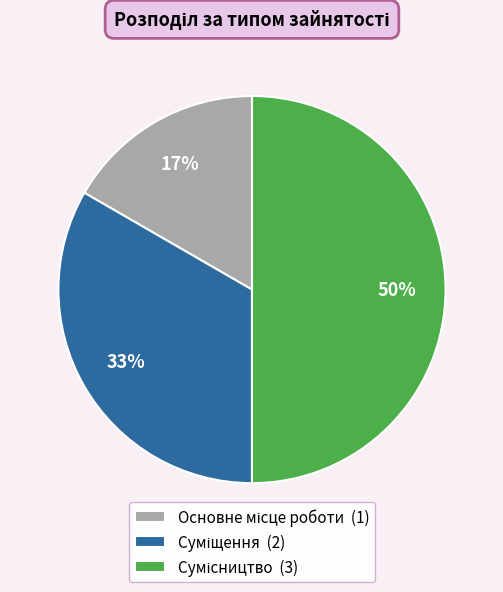

To the nearest percent, what is the average slice percentage?

33%